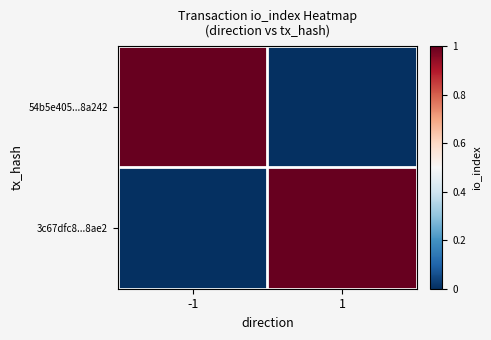

How many data points does each series have?

2